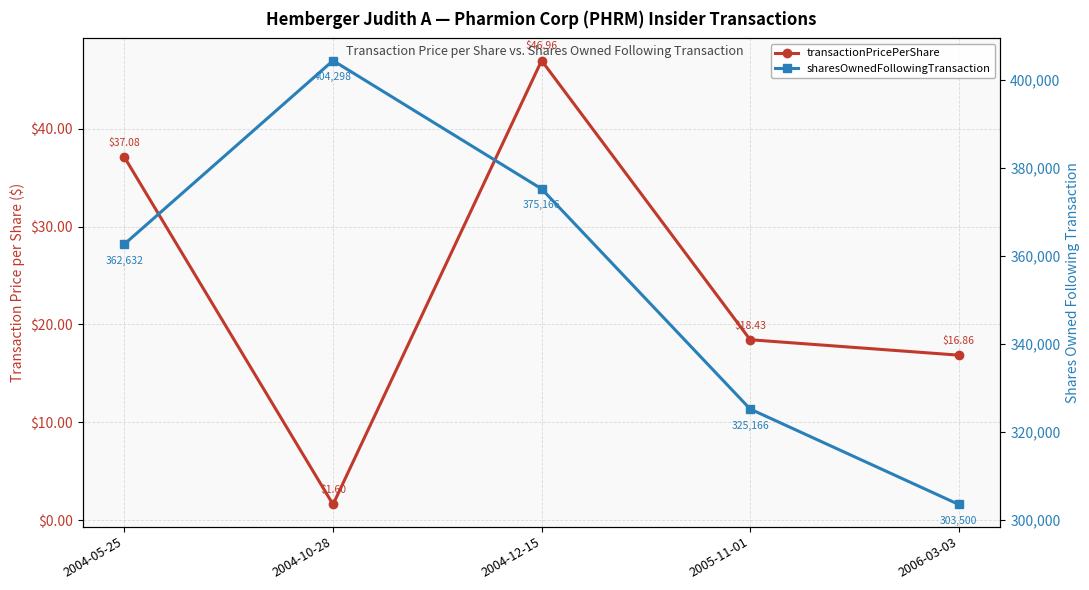

Count the sharesOwnedFollowingTransaction values in the range 325166 to 375166.

3